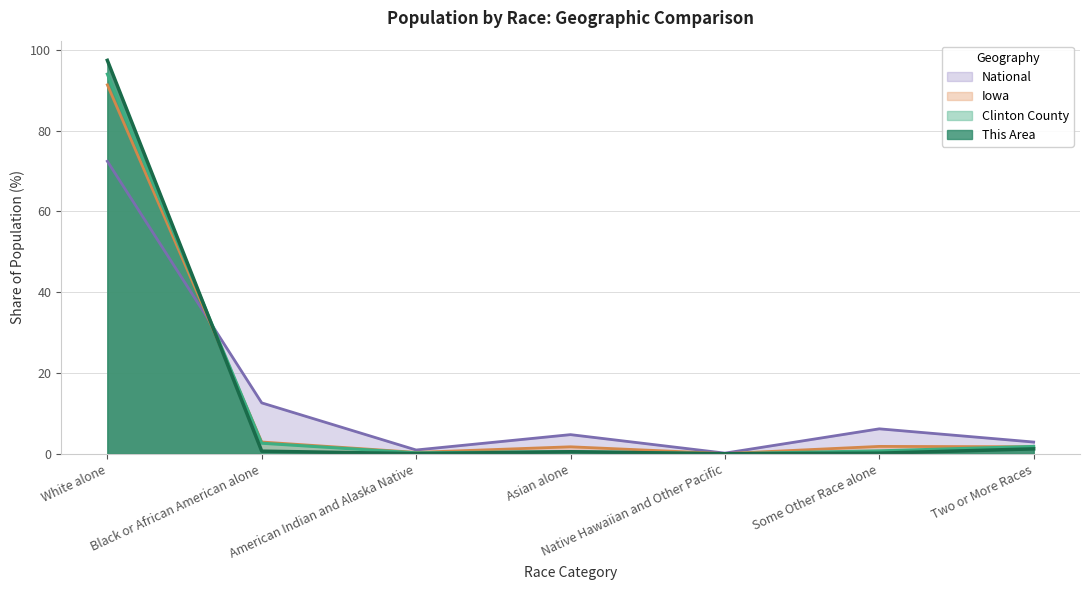

What is the difference between the National values at American Indian and Alaska Native and Black or African American alone?

11.7